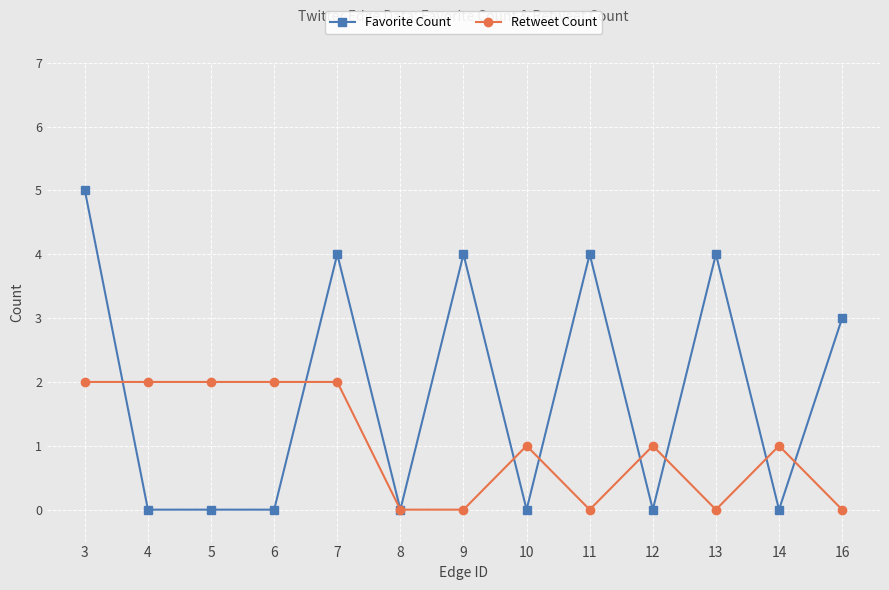

True or false: Favorite Count has more than 0 points higher than both neighbors.

True